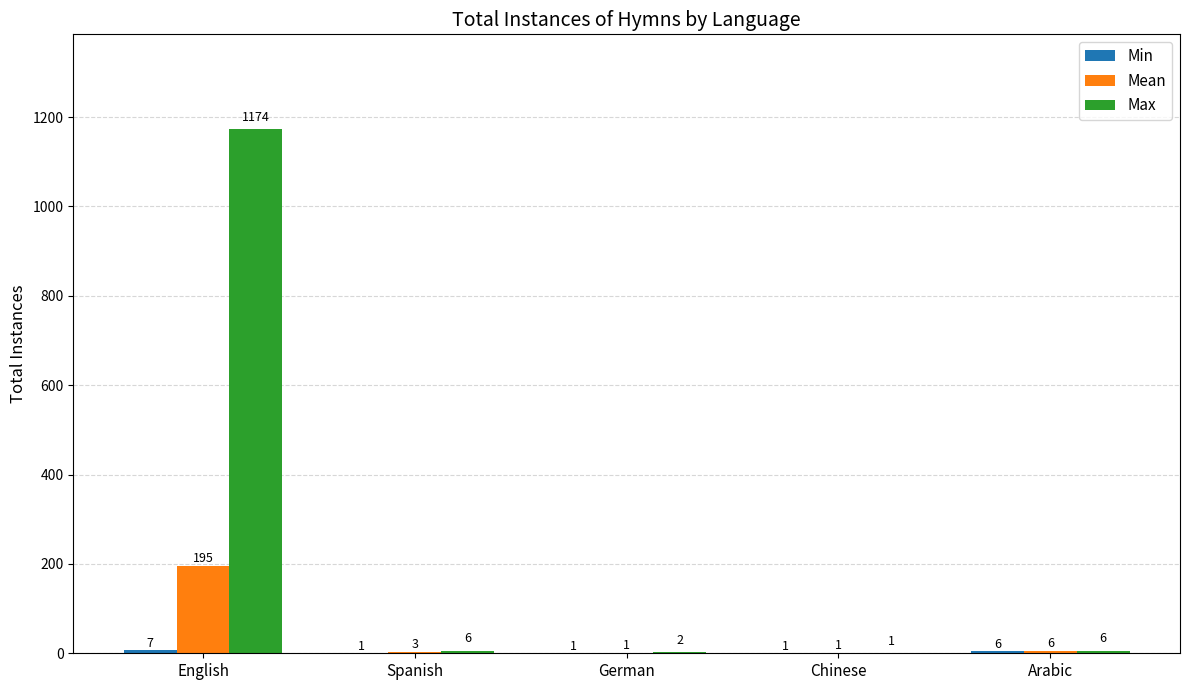

Which series has the largest total across all categories?

Max